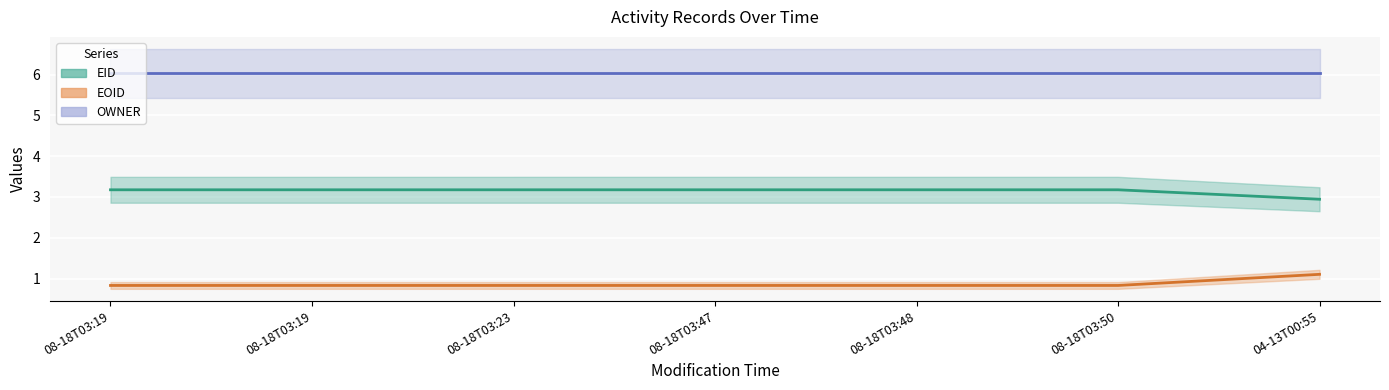

What is the minimum value for EID?

2.9